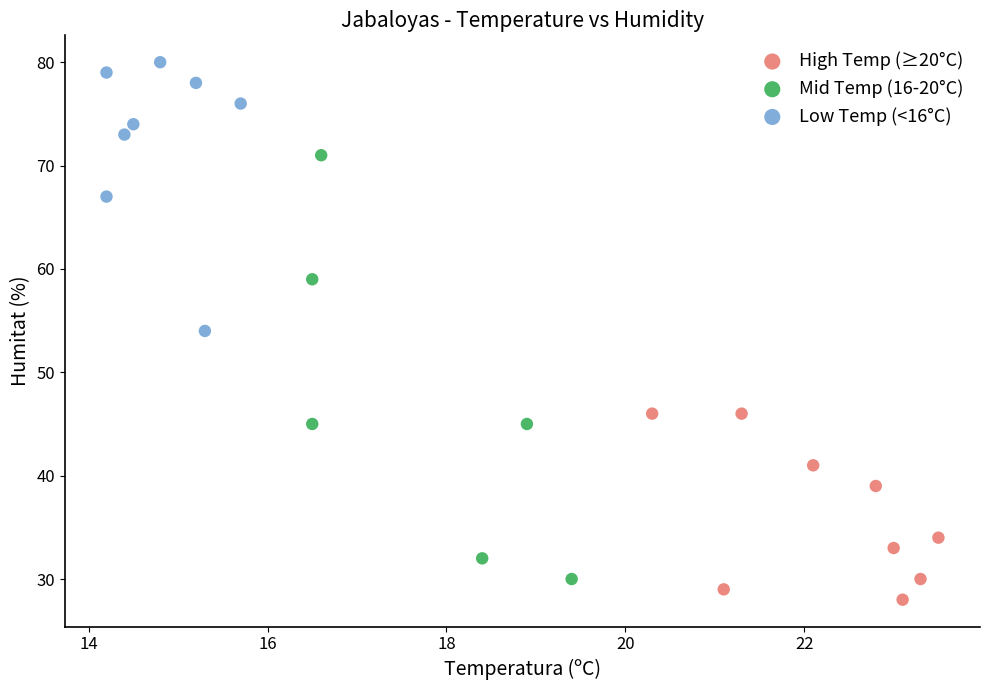

What are all the series names shown in the legend?

High Temp (≥20°C), Mid Temp (16-20°C), Low Temp (<16°C)